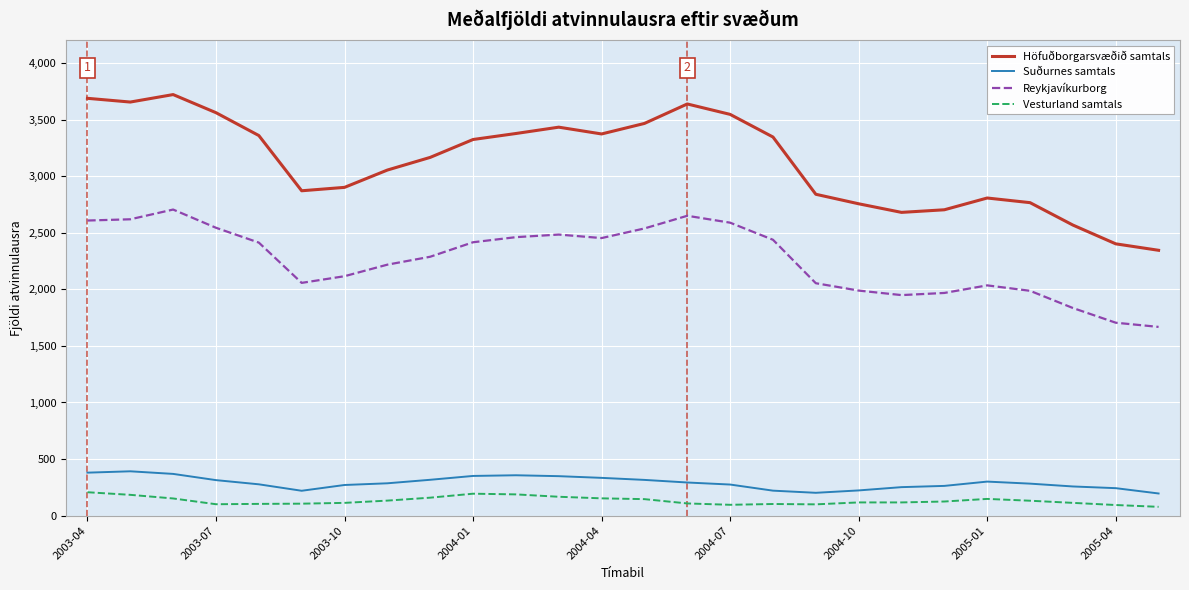

What are all the series names shown in the legend?

Höfuðborgarsvæðið samtals, Suðurnes samtals, Reykjavíkurborg, Vesturland samtals